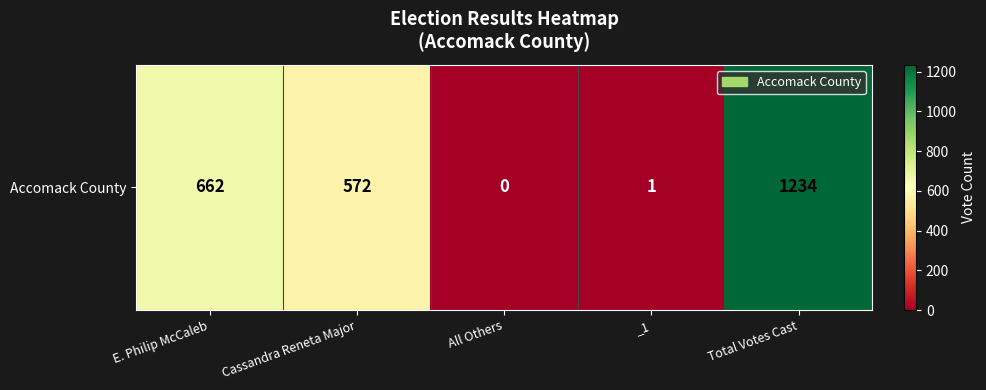

The chart shows a value of 1 at _1. True or false?

True